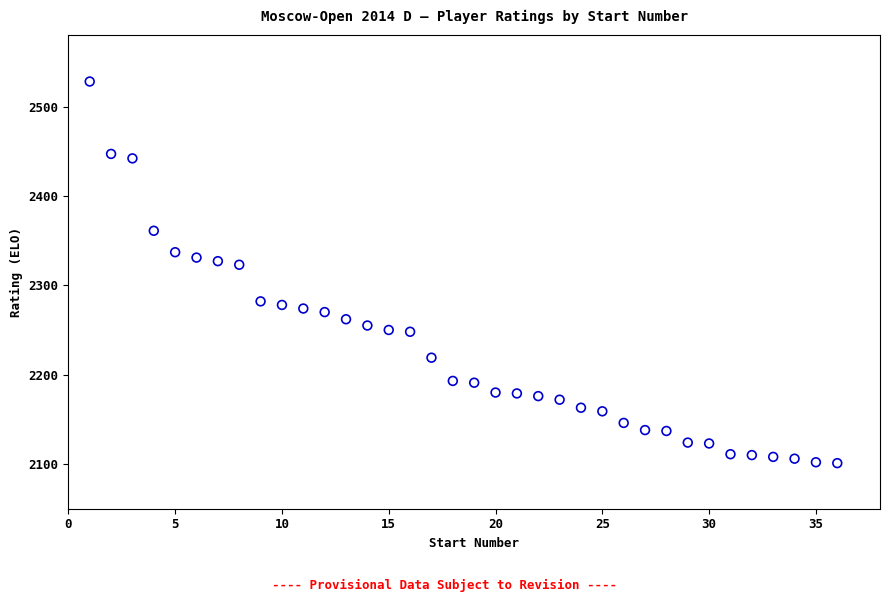

What is the range of Y values (max minus min)?

427